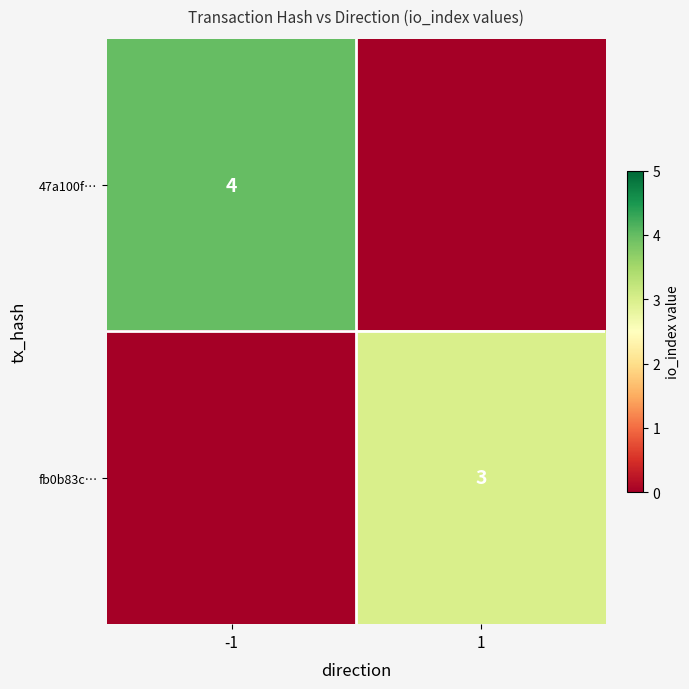

Is the value of 47a100f… at -1 greater than the value of fb0b83c… at 1?

Yes